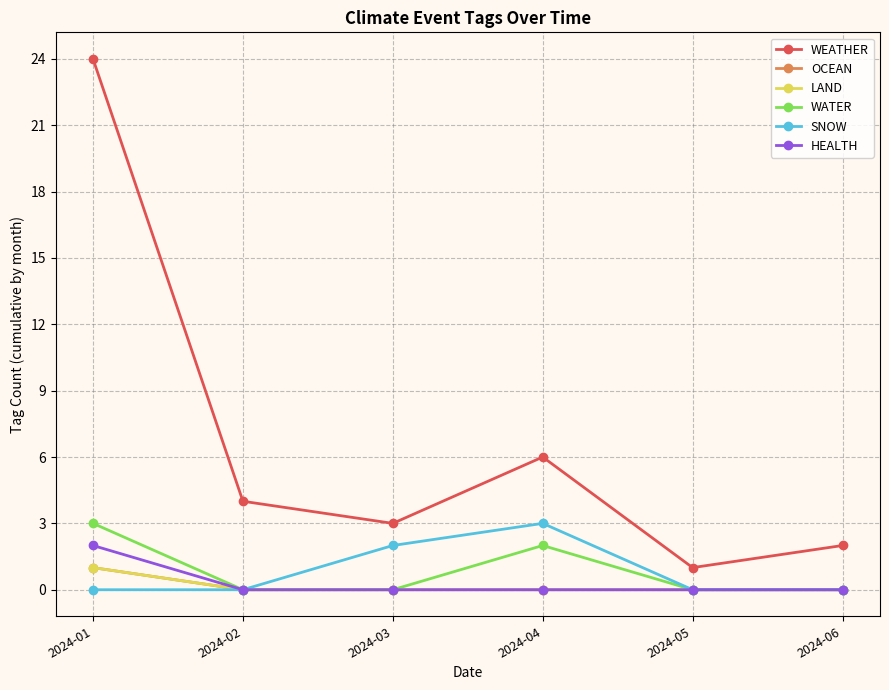

Where is LAND nearest to the value 0?

2024-02